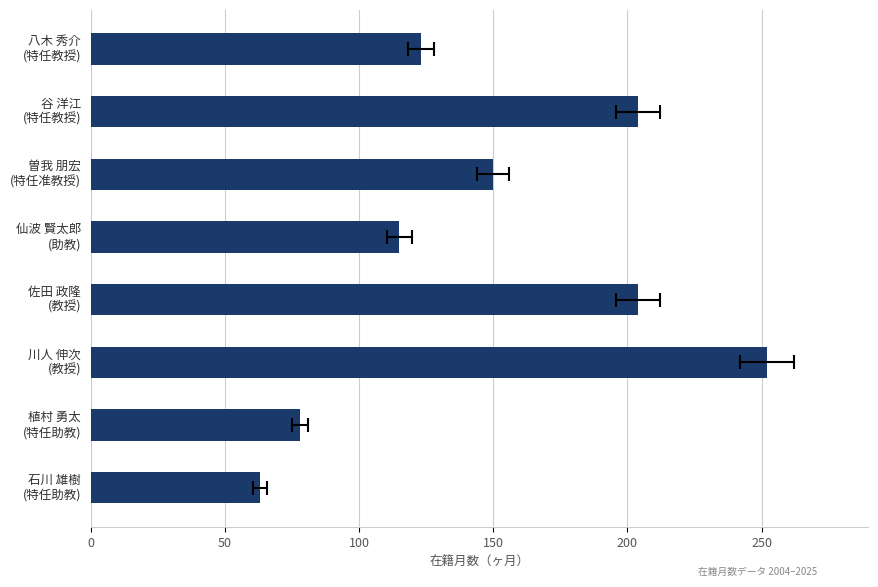

Are the bars grouped side by side (vs. stacked)?

No